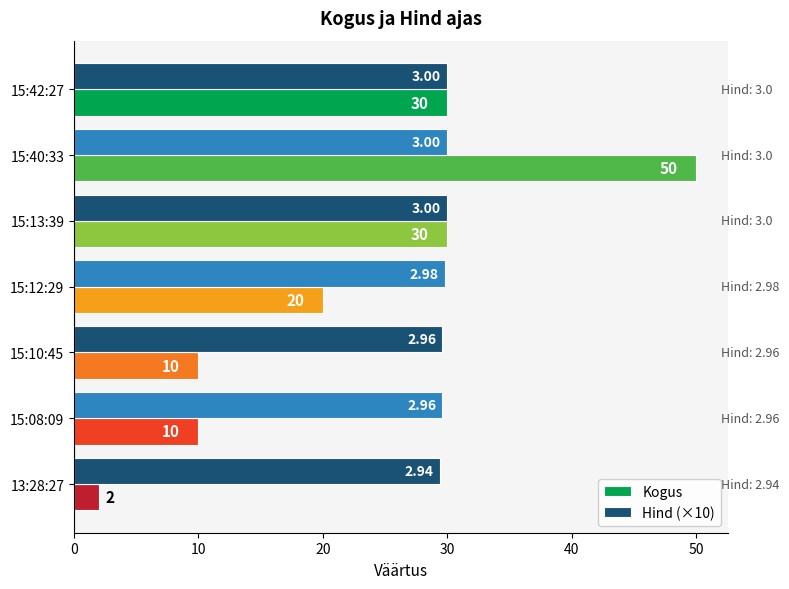

Between 15:13:39 and 15:08:09, which series saw the biggest shift?

Kogus